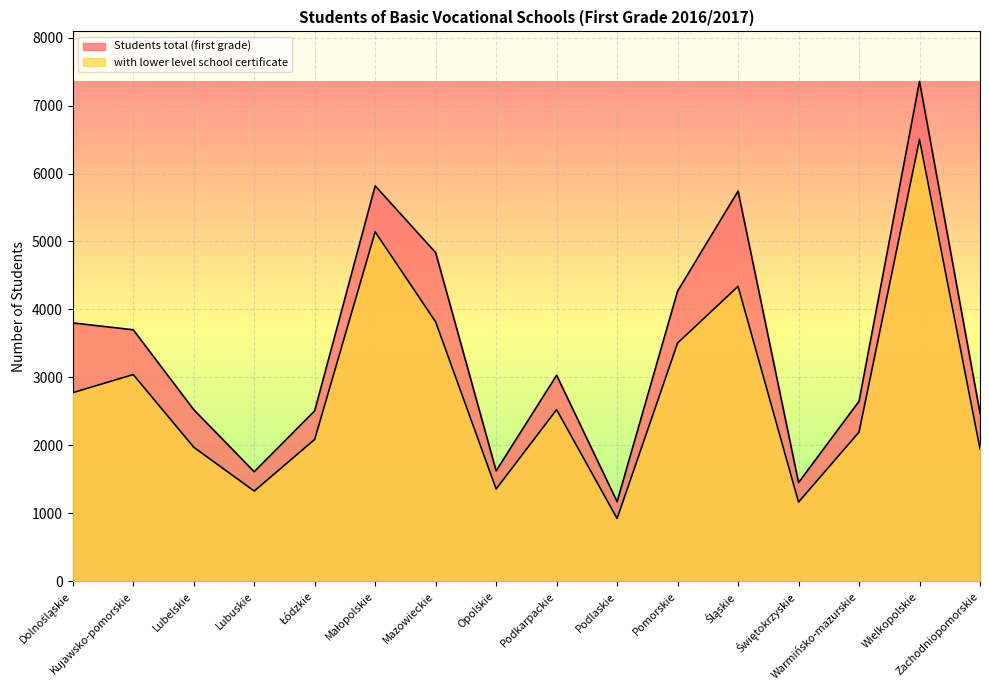

Is the value of Students total (first grade) at Podkarpackie greater than the value of with lower level school certificate at Podlaskie?

Yes